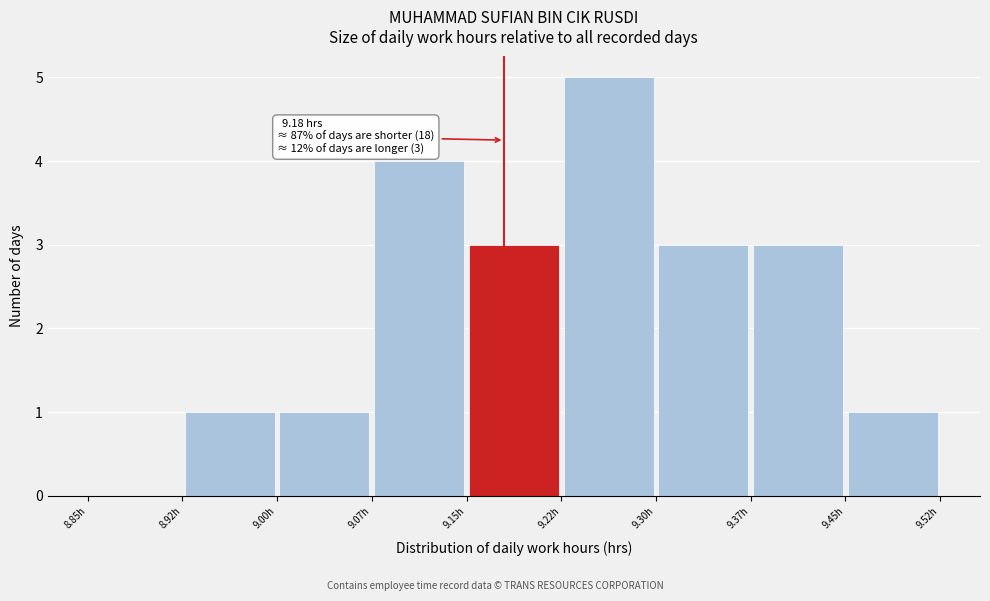

Which range on the x-axis has the tallest bar?

9.225 to 9.300